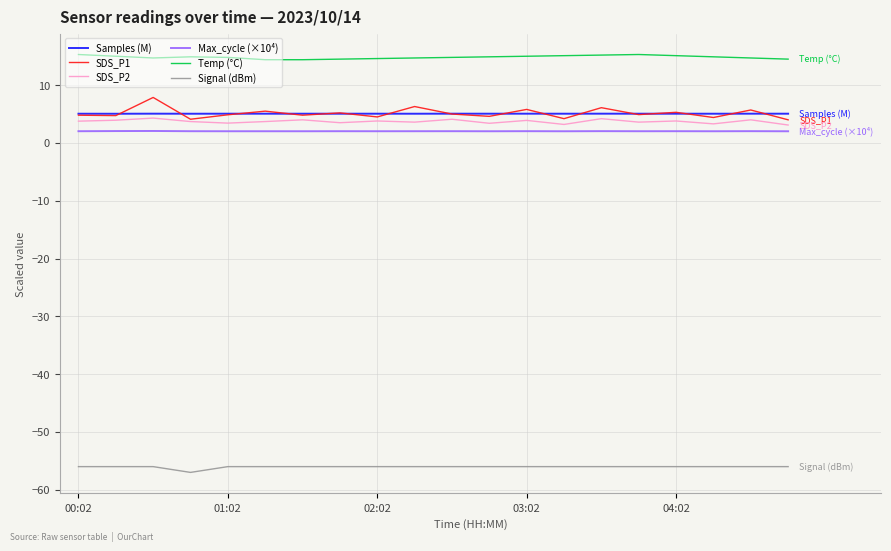

True or false: Signal (dBm) and Temp (°C) intersect in this chart.

False